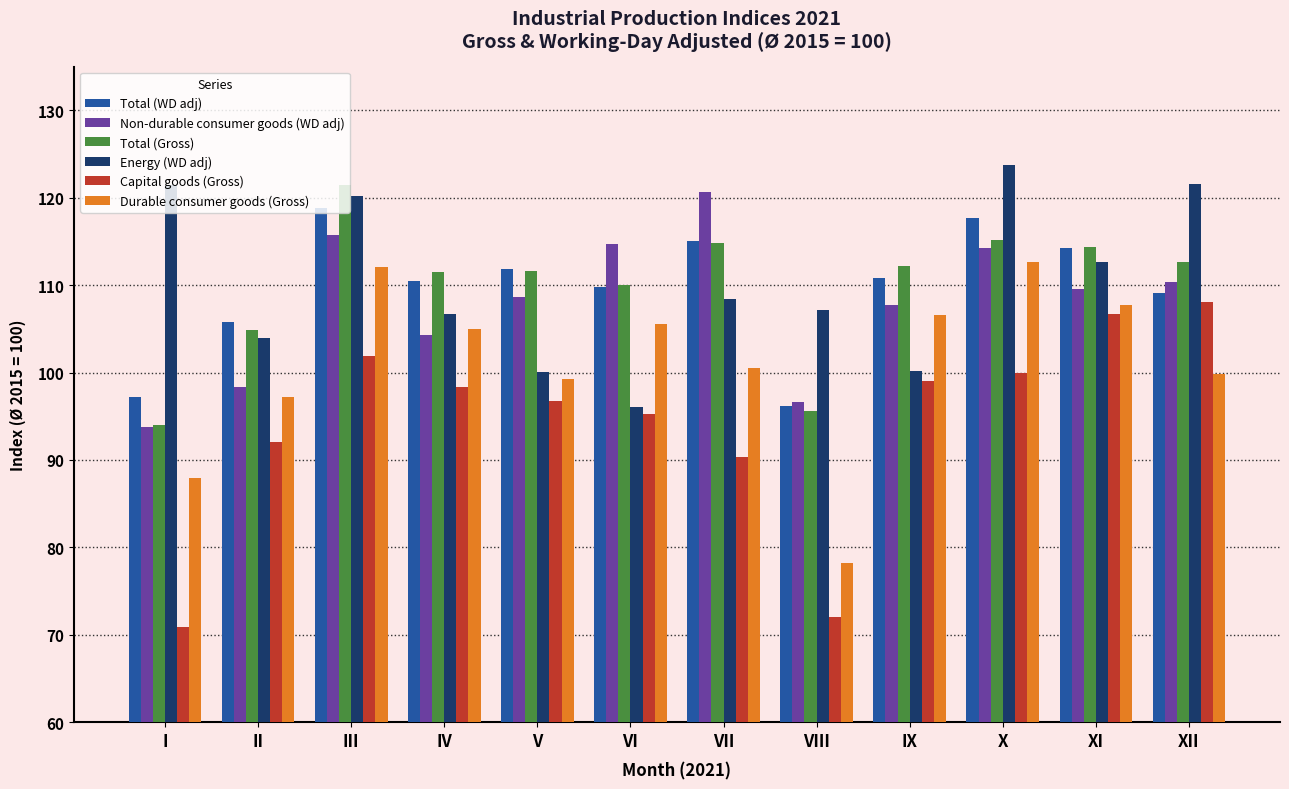

What is the difference between the maximum and minimum values in the Non-durable consumer goods (WD adj) series?

26.9